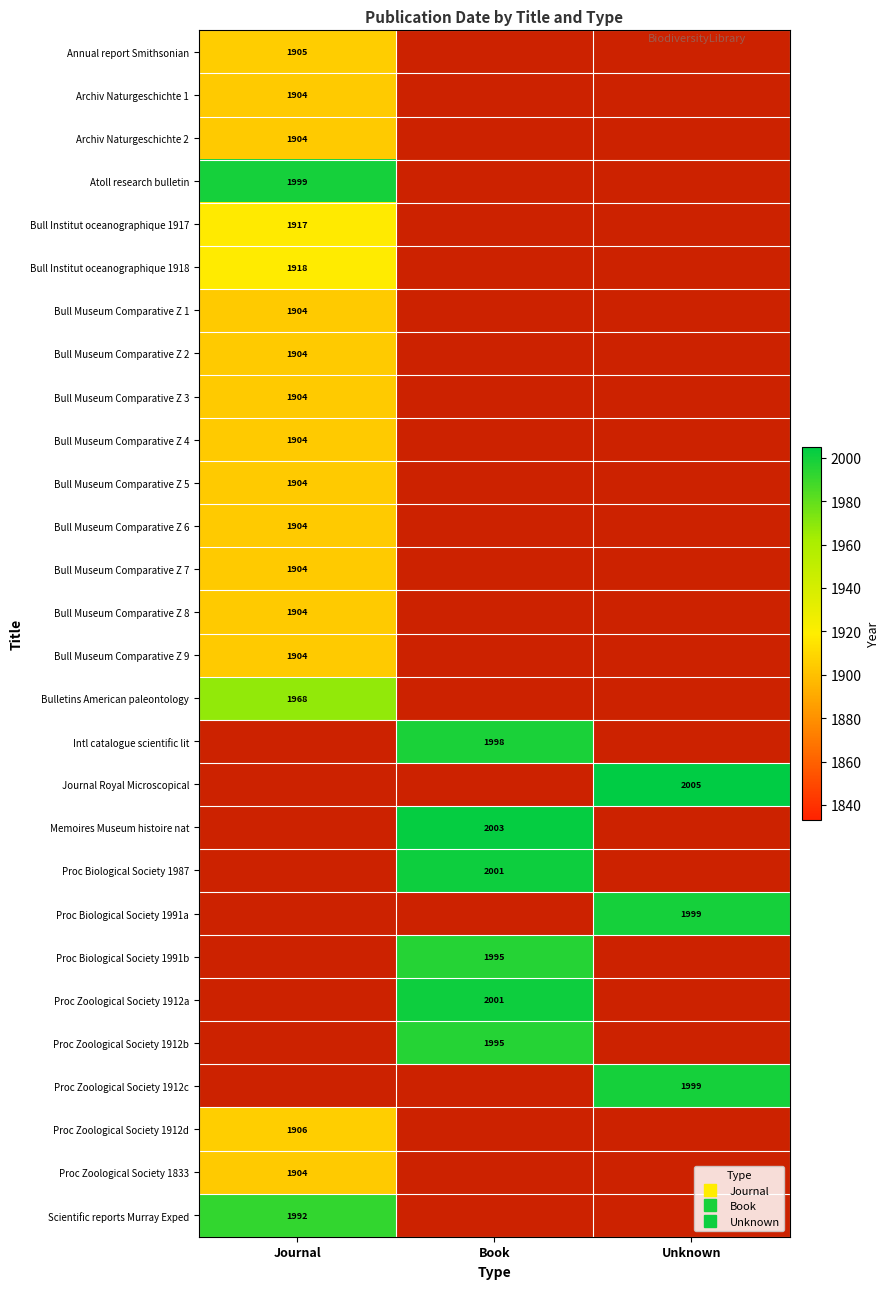

Which category has the lowest value in the Bull Museum Comparative Z 5 series?

Journal